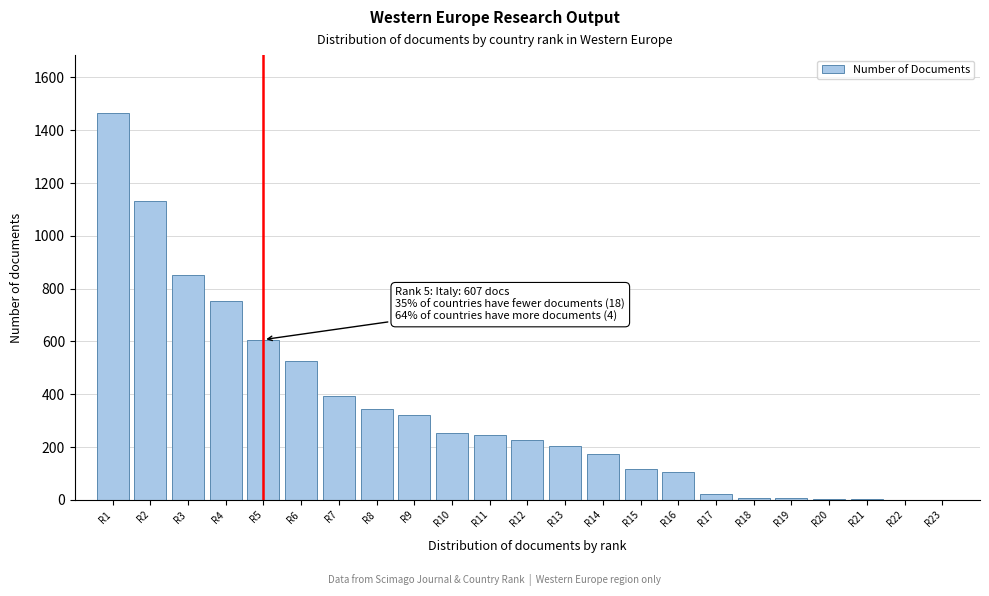

What is the change in value from R2 to R7?

-739